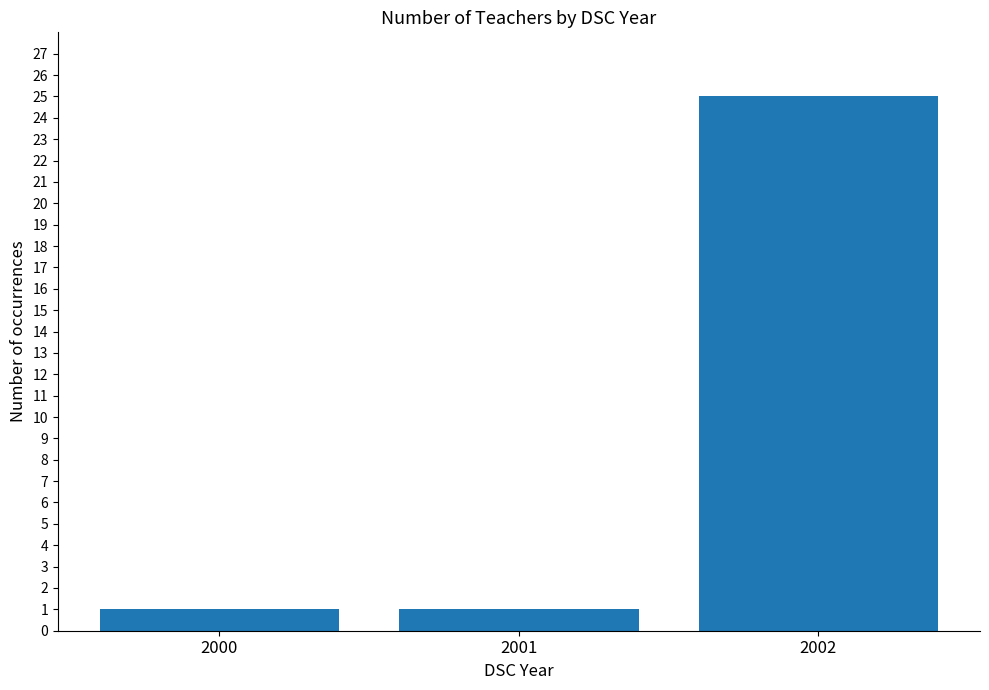

What is the greatest value displayed?

25